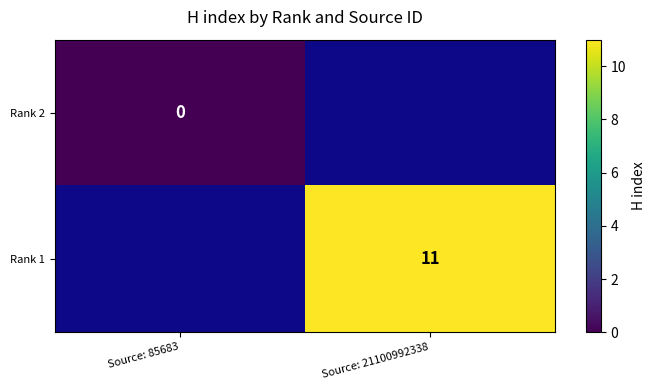

Is it true that Rank 1 equals 17 at Source: 21100992338?

False